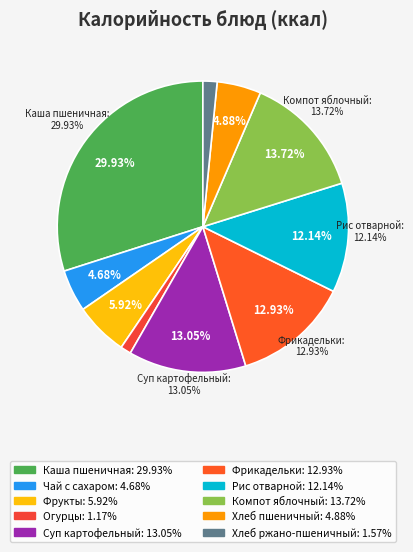

The каша вязкая молочная пшеничная slice represents 17% of the pie. True or false?

False